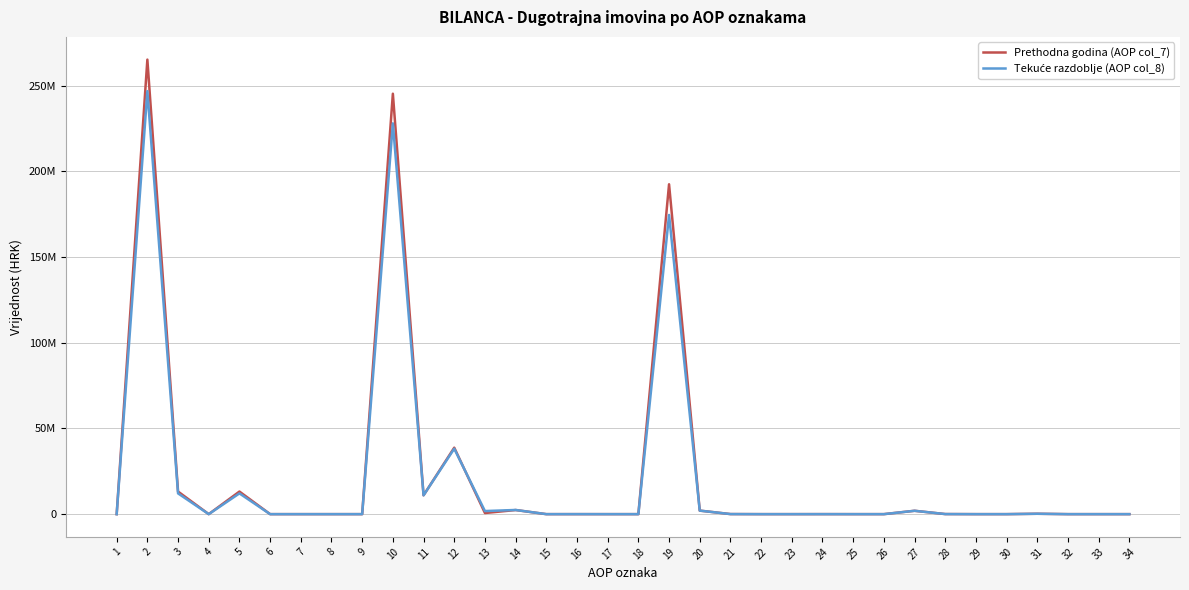

True or false: Prethodna godina (AOP col_7) has more than 0 points higher than both neighbors.

True